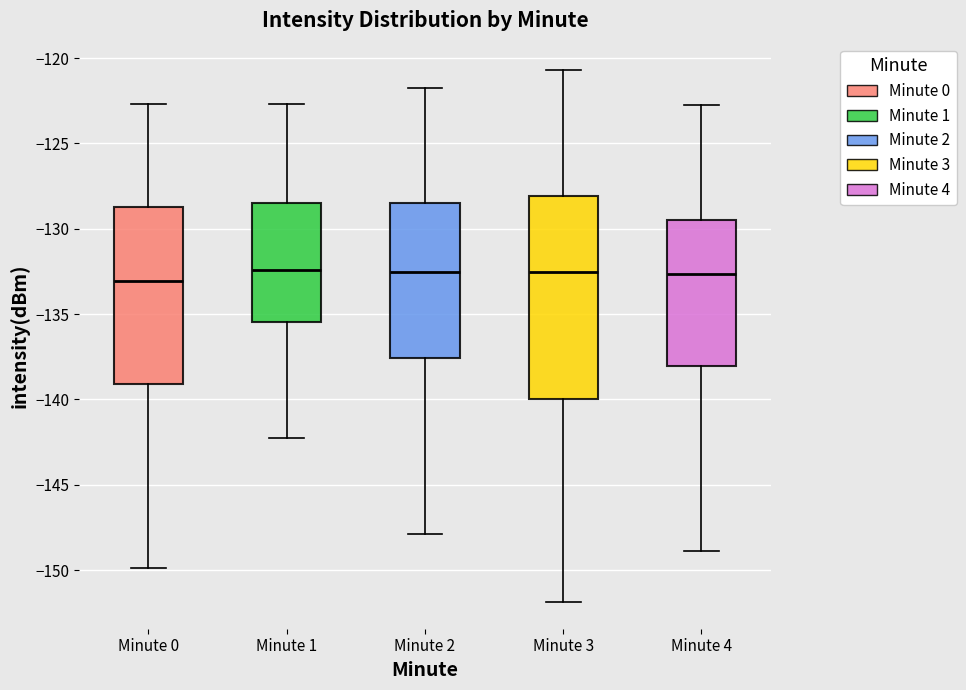

Reading left to right, transcribe this box plot: for each box, give where its median line is, the range the box spans, and where its two whiskers end, as read against the y-axis. The values are not printed on the chart, so give them approximately, as read against the axis.

Minute 0: median -133.0, box -139.0 to -128.5, whiskers -150.0 to -122.5
Minute 1: median -132.5, box -135.5 to -128.5, whiskers -142.0 to -122.5
Minute 2: median -132.5, box -137.5 to -128.5, whiskers -148.0 to -121.5
Minute 3: median -132.5, box -140.0 to -128.0, whiskers -152.0 to -120.5
Minute 4: median -132.5, box -138.0 to -129.5, whiskers -149.0 to -122.5